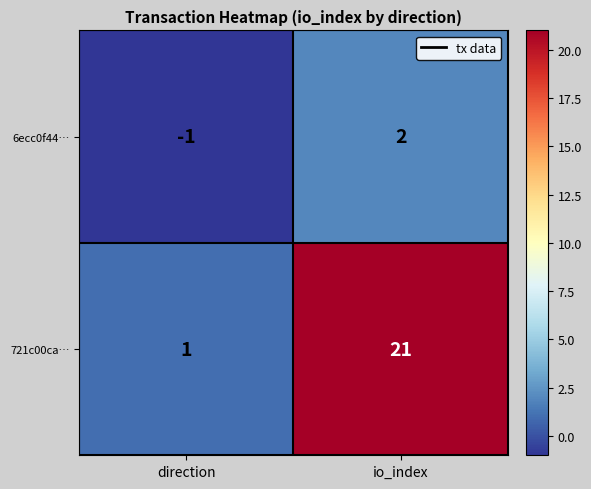

At which label is 6ecc0f44… closest to 0?

direction